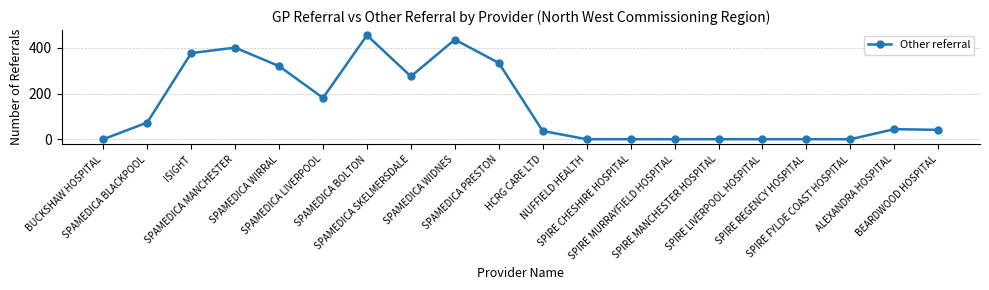

Reading left to right, extract all data points from this chart.

BUCKSHAW HOSPITAL=0	SPAMEDICA BLACKPOOL=73	ISIGHT=377	SPAMEDICA MANCHESTER=401	SPAMEDICA WIRRAL=320	SPAMEDICA LIVERPOOL=181	SPAMEDICA BOLTON=455	SPAMEDICA SKELMERSDALE=275	SPAMEDICA WIDNES=436	SPAMEDICA PRESTON=334	HCRG CARE LTD=36	NUFFIELD HEALTH=0	SPIRE CHESHIRE HOSPITAL=0	SPIRE MURRAYFIELD HOSPITAL=0	SPIRE MANCHESTER HOSPITAL=0	SPIRE LIVERPOOL HOSPITAL=0	SPIRE REGENCY HOSPITAL=0	SPIRE FYLDE COAST HOSPITAL=0	ALEXANDRA HOSPITAL=44	BEARDWOOD HOSPITAL=41